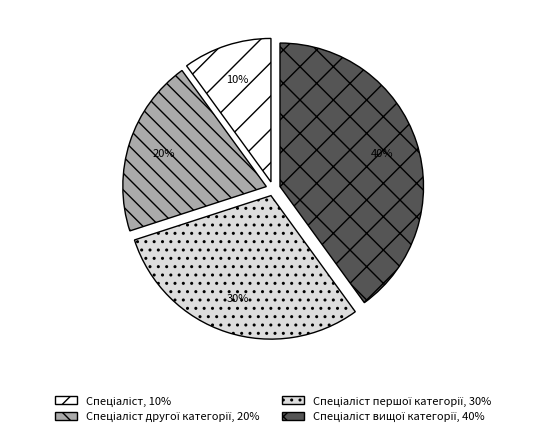

Does any single category account for the majority?

No